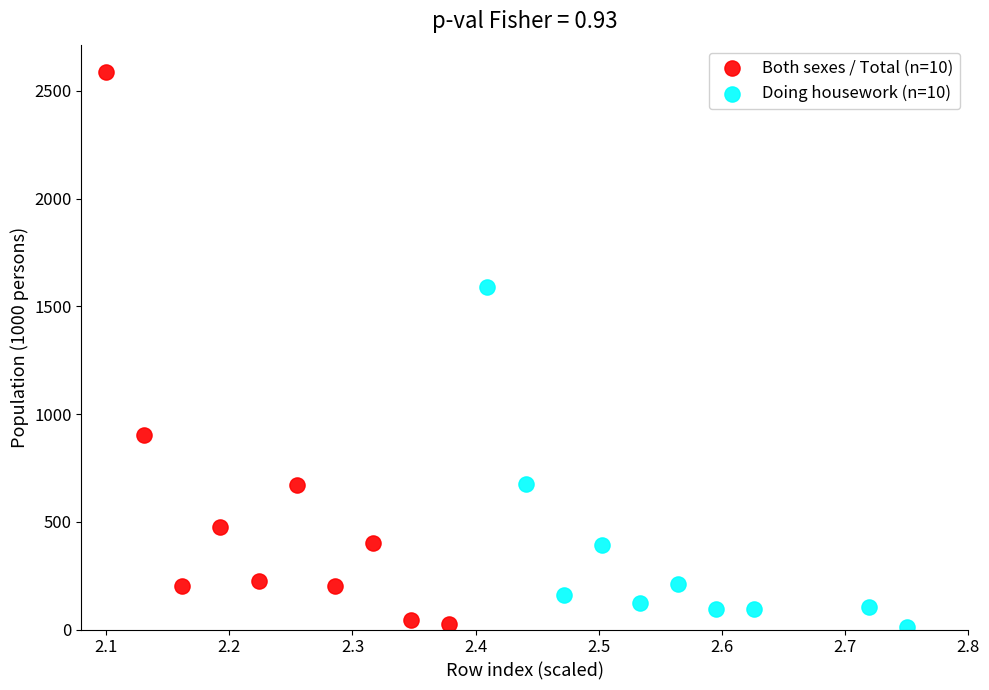

Which series reaches the maximum Y coordinate?

Both sexes / Total (n=10)